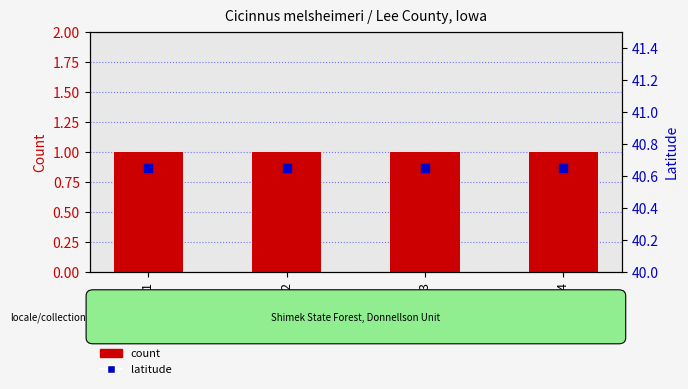

Which series contains the highest Y value?

latitude